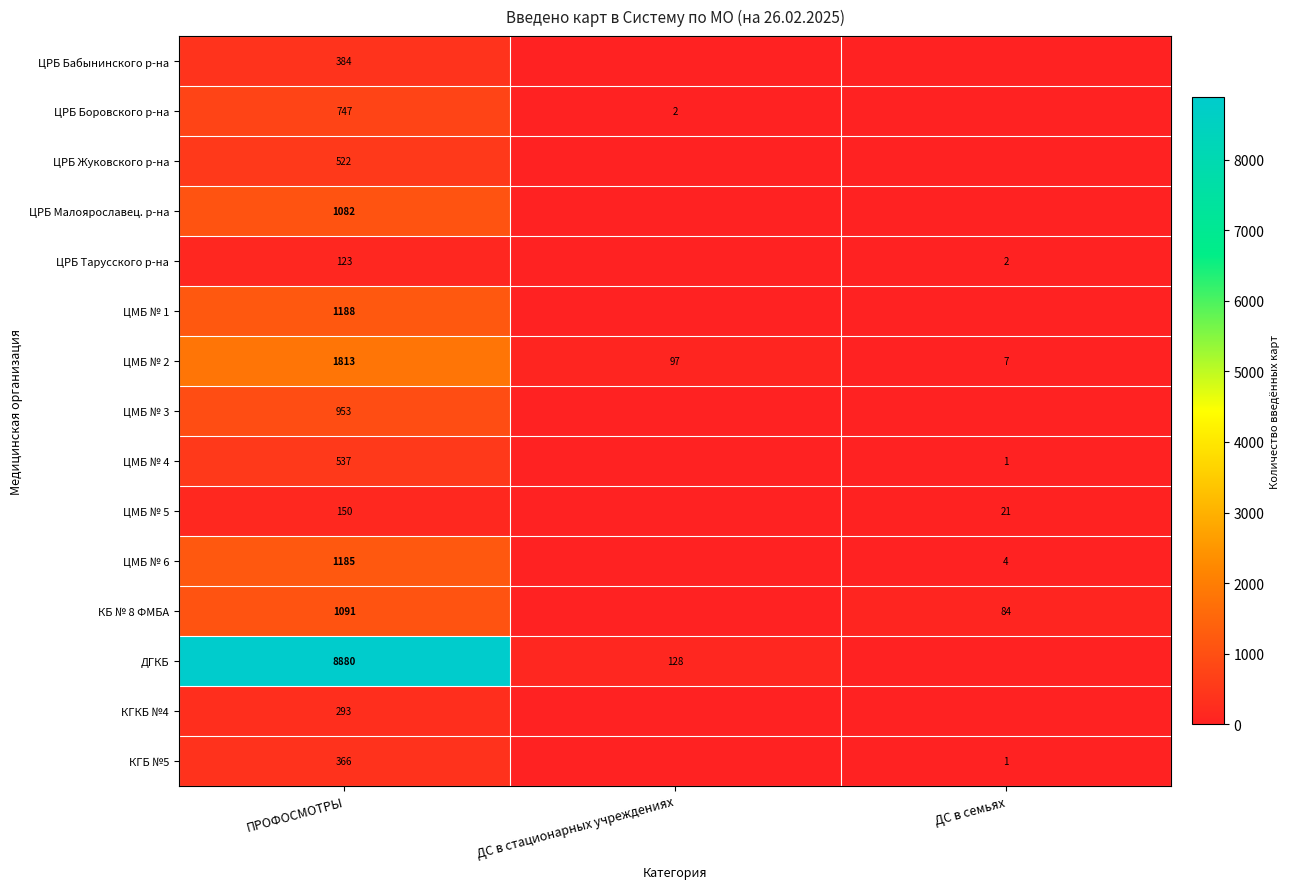

The value of ЦМБ № 2 at ДС в семьях is 7. True or false?

True